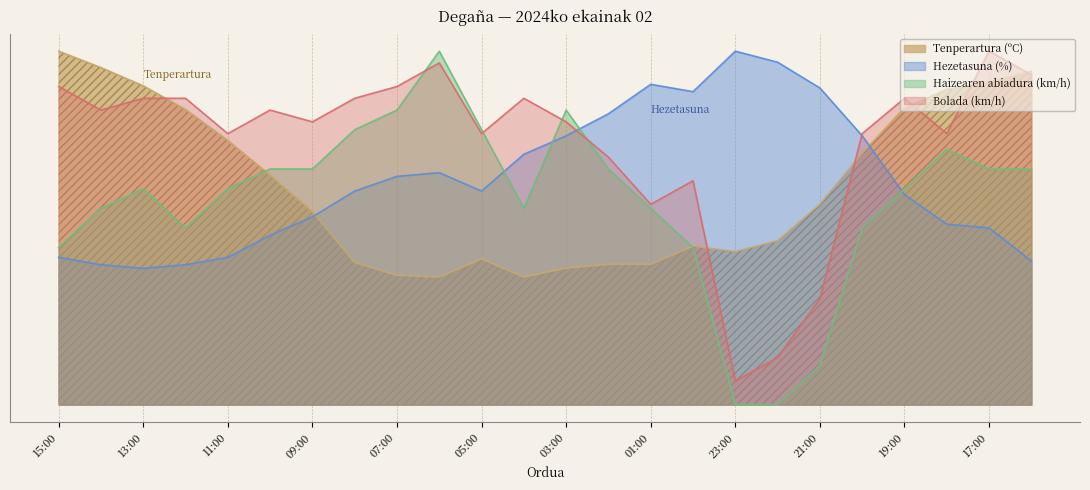

At which category is the sum across all series the highest?

17:00